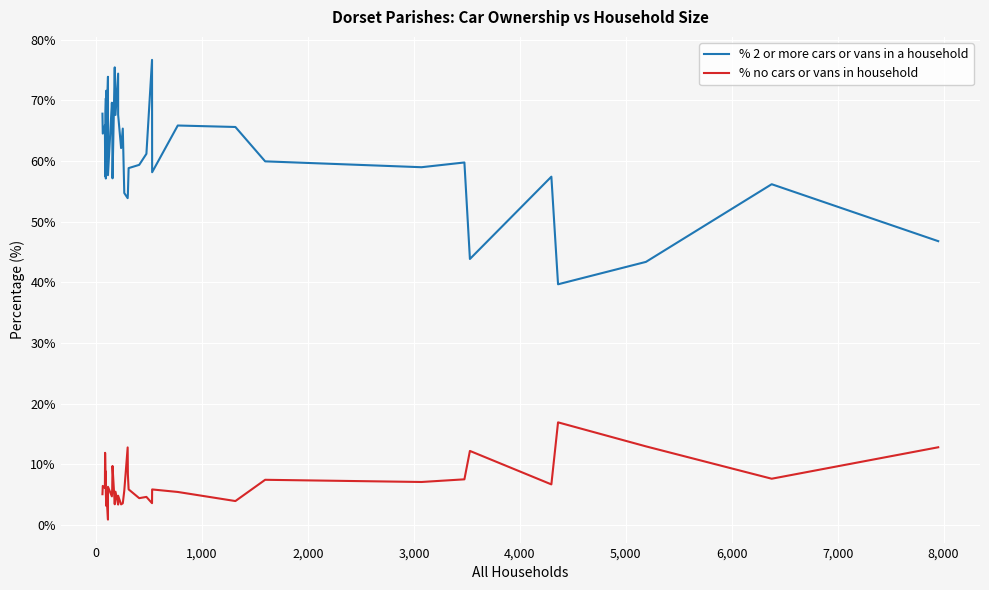

Count the number of data series in this chart.

2